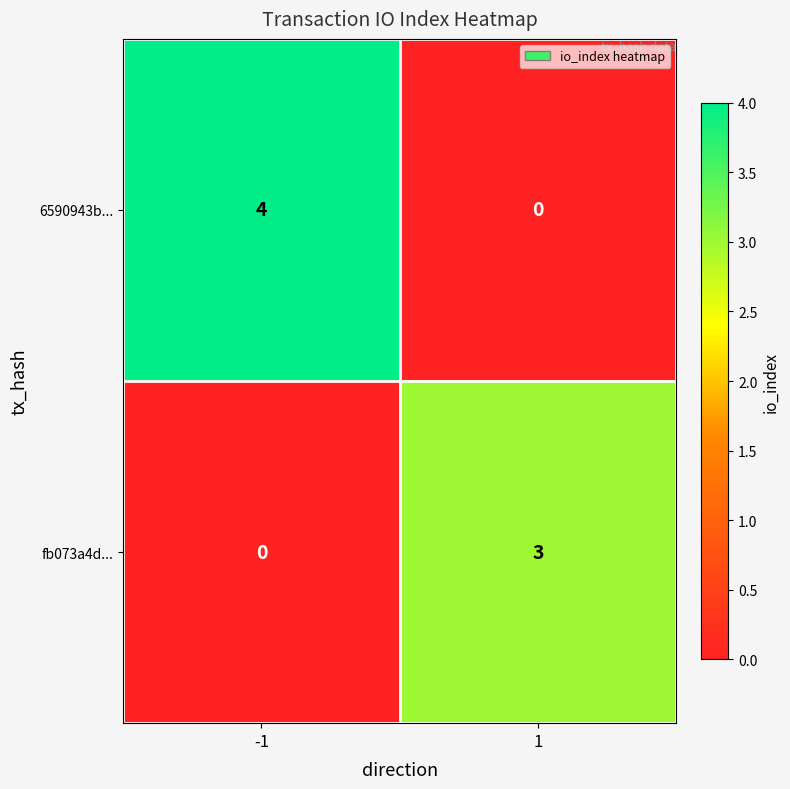

Rank the series by their maximum value, from lowest to highest.

fb073a4d..., 6590943b...